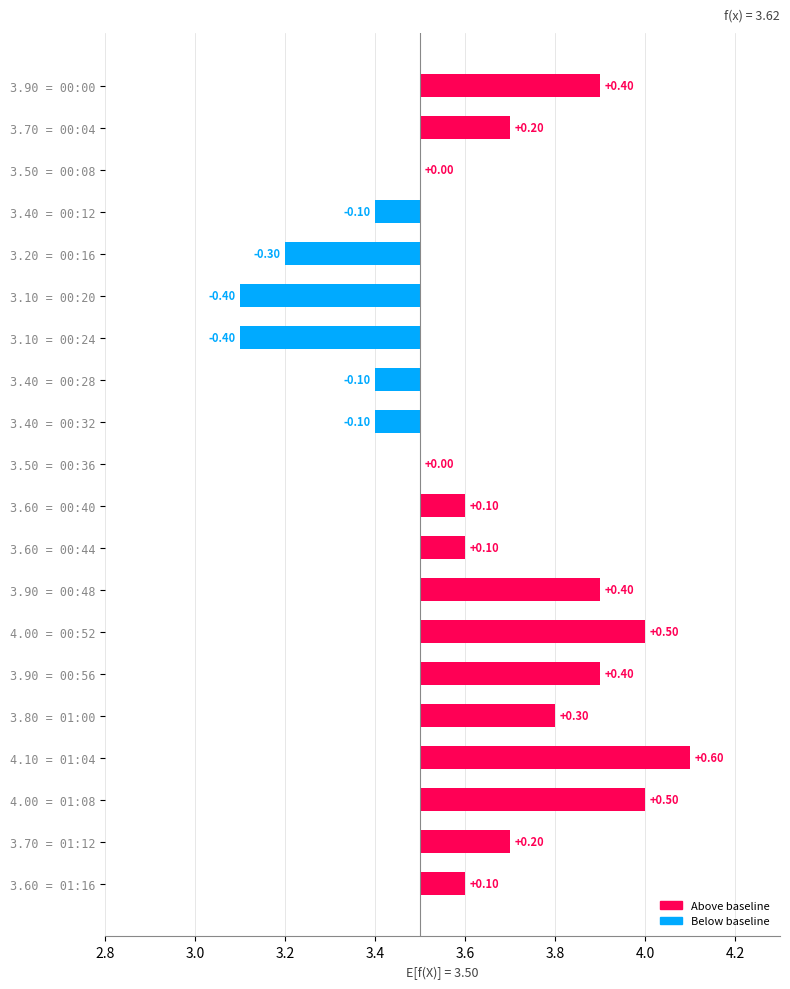

List the labels in order of value, largest first.

01:04, 00:52, 01:08, 00:00, 00:48, 00:56, 01:00, 00:04, 01:12, 00:40, 00:44, 01:16, 00:08, 00:36, 00:12, 00:28, 00:32, 00:16, 00:20, 00:24